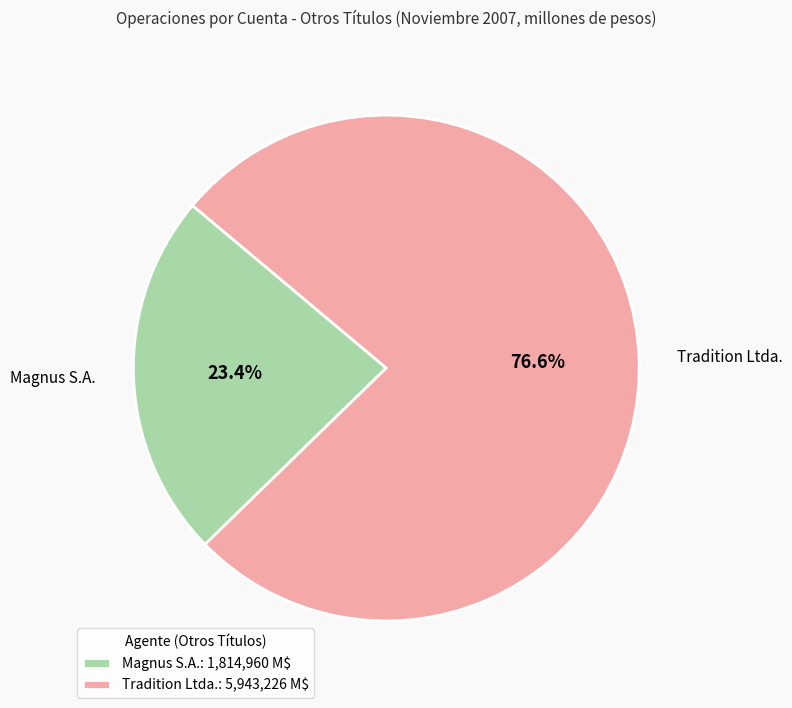

Rank the categories by value from highest to lowest.

Tradition Ltda., Magnus S.A.